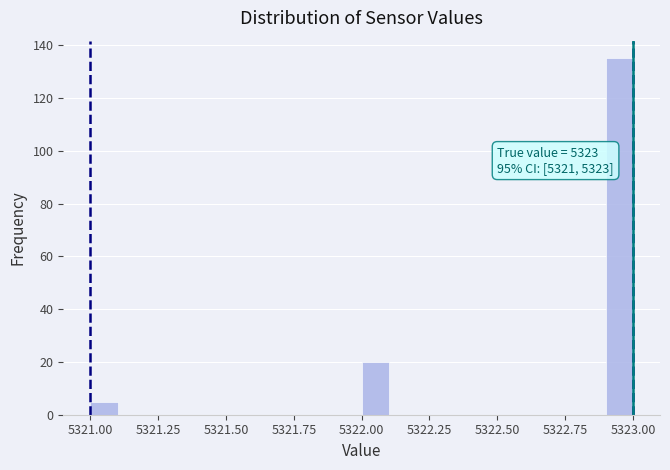

Read against the x-axis, roughly where is the centre of the tallest bar?

5322.95